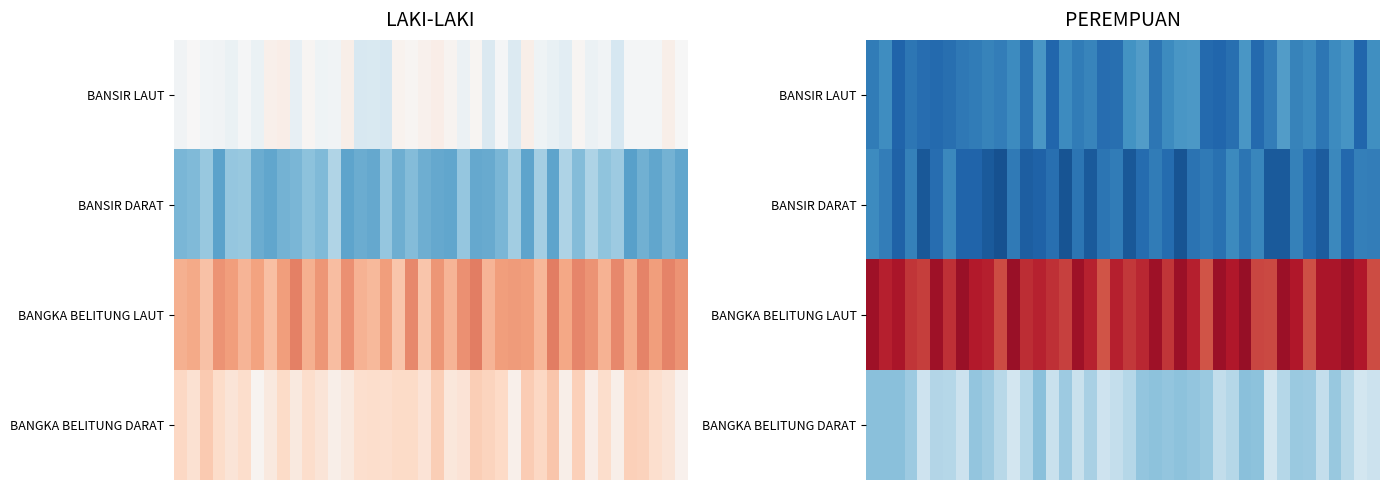

How many categories are shown in the chart?

40